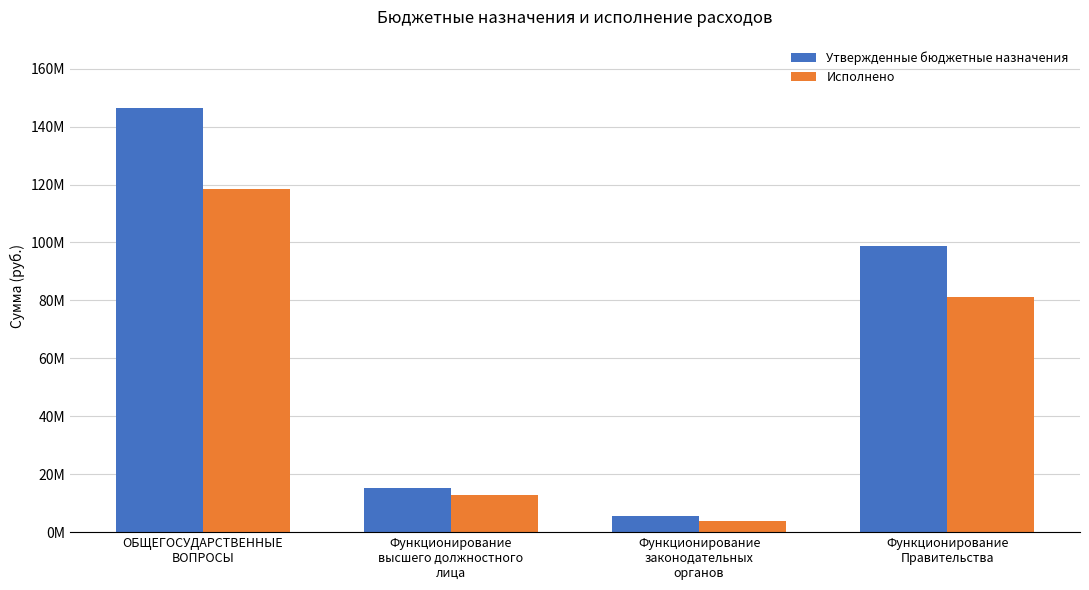

Reading left to right, what are all the values shown in this chart?

Утвержденные бюджетные назначения: ОБЩЕГОСУДАРСТВЕННЫЕ
ВОПРОСЫ=146512347.3	Функционирование
высшего должностного
лица=15148472.3	Функционирование
законодательных
органов=5432444.0	Функционирование
Правительства=98832831.0
Исполнено: ОБЩЕГОСУДАРСТВЕННЫЕ
ВОПРОСЫ=118402054.1	Функционирование
высшего должностного
лица=12687921.1	Функционирование
законодательных
органов=4006163.8	Функционирование
Правительства=81309672.8